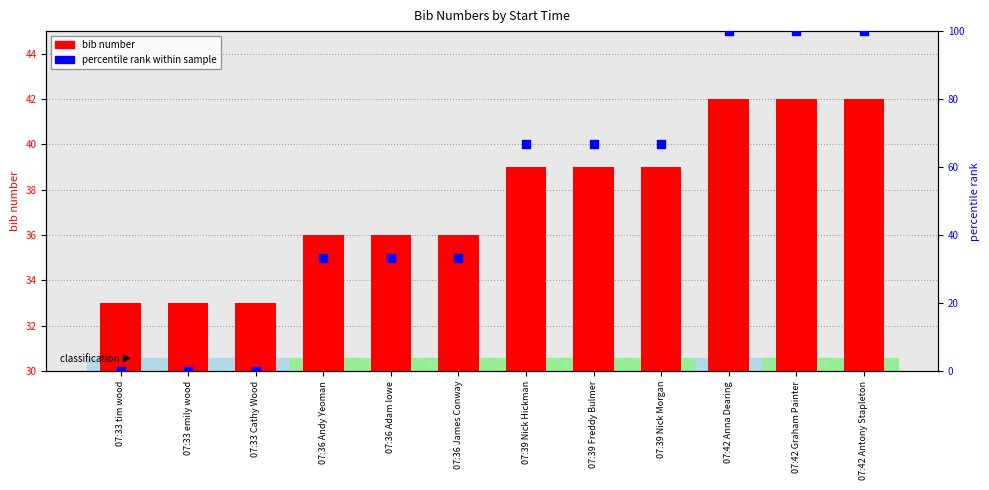

What is the total value across all series at 07:42 Antony Stapleton?

142.0